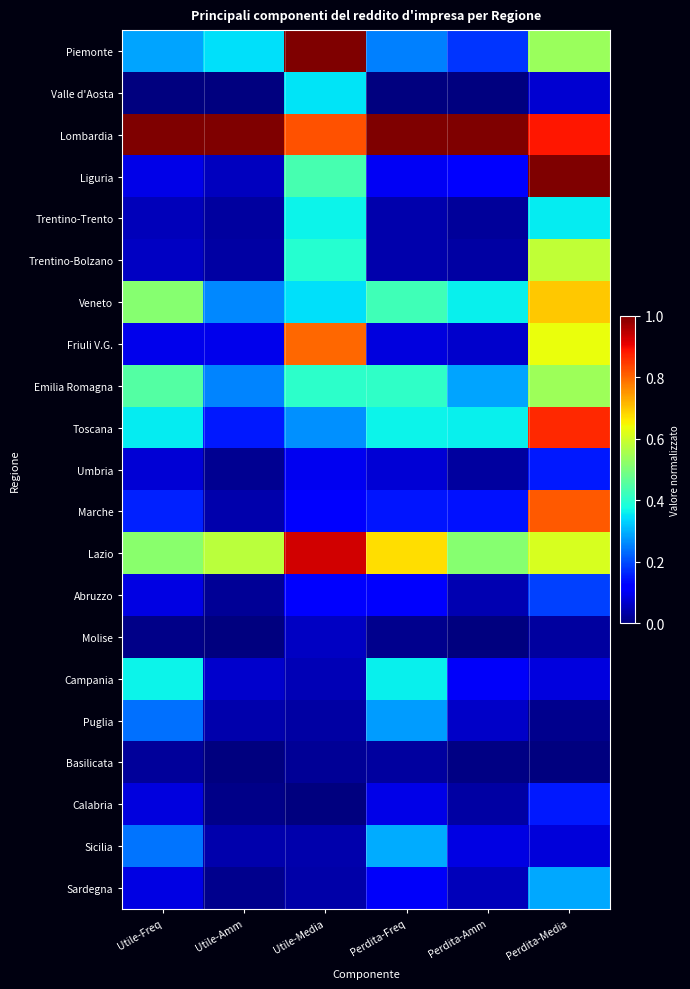

Reading left to right, list all the values displayed in this chart.

Piemonte: Utile-Freq=0.3	Utile-Amm=0.3	Utile-Media=1.0	Perdita-Freq=0.3	Perdita-Amm=0.2	Perdita-Media=0.5
Valle d'Aosta: Utile-Freq=0.0	Utile-Amm=0.0	Utile-Media=0.3	Perdita-Freq=0.0	Perdita-Amm=0.0	Perdita-Media=0.1
Lombardia: Utile-Freq=1.0	Utile-Amm=1.0	Utile-Media=0.8	Perdita-Freq=1.0	Perdita-Amm=1.0	Perdita-Media=0.9
Liguria: Utile-Freq=0.1	Utile-Amm=0.1	Utile-Media=0.4	Perdita-Freq=0.1	Perdita-Amm=0.1	Perdita-Media=1.0
Trentino-Trento: Utile-Freq=0.1	Utile-Amm=0.0	Utile-Media=0.4	Perdita-Freq=0.0	Perdita-Amm=0.0	Perdita-Media=0.4
Trentino-Bolzano: Utile-Freq=0.1	Utile-Amm=0.0	Utile-Media=0.4	Perdita-Freq=0.0	Perdita-Amm=0.0	Perdita-Media=0.6
Veneto: Utile-Freq=0.5	Utile-Amm=0.3	Utile-Media=0.3	Perdita-Freq=0.4	Perdita-Amm=0.4	Perdita-Media=0.7
Friuli V.G.: Utile-Freq=0.1	Utile-Amm=0.1	Utile-Media=0.8	Perdita-Freq=0.1	Perdita-Amm=0.1	Perdita-Media=0.6
Emilia Romagna: Utile-Freq=0.5	Utile-Amm=0.3	Utile-Media=0.4	Perdita-Freq=0.4	Perdita-Amm=0.3	Perdita-Media=0.5
Toscana: Utile-Freq=0.4	Utile-Amm=0.2	Utile-Media=0.3	Perdita-Freq=0.4	Perdita-Amm=0.4	Perdita-Media=0.9
Umbria: Utile-Freq=0.1	Utile-Amm=0.0	Utile-Media=0.1	Perdita-Freq=0.1	Perdita-Amm=0.0	Perdita-Media=0.1
Marche: Utile-Freq=0.2	Utile-Amm=0.0	Utile-Media=0.1	Perdita-Freq=0.1	Perdita-Amm=0.1	Perdita-Media=0.8
Lazio: Utile-Freq=0.5	Utile-Amm=0.6	Utile-Media=0.9	Perdita-Freq=0.7	Perdita-Amm=0.5	Perdita-Media=0.6
Abruzzo: Utile-Freq=0.1	Utile-Amm=0.0	Utile-Media=0.1	Perdita-Freq=0.1	Perdita-Amm=0.0	Perdita-Media=0.2
Molise: Utile-Freq=0.0	Utile-Amm=0.0	Utile-Media=0.1	Perdita-Freq=0.0	Perdita-Amm=0.0	Perdita-Media=0.0
Campania: Utile-Freq=0.4	Utile-Amm=0.1	Utile-Media=0.1	Perdita-Freq=0.4	Perdita-Amm=0.1	Perdita-Media=0.1
Puglia: Utile-Freq=0.2	Utile-Amm=0.0	Utile-Media=0.0	Perdita-Freq=0.3	Perdita-Amm=0.1	Perdita-Media=0.0
Basilicata: Utile-Freq=0.0	Utile-Amm=0.0	Utile-Media=0.0	Perdita-Freq=0.0	Perdita-Amm=0.0	Perdita-Media=0.0
Calabria: Utile-Freq=0.1	Utile-Amm=0.0	Utile-Media=0.0	Perdita-Freq=0.1	Perdita-Amm=0.0	Perdita-Media=0.1
Sicilia: Utile-Freq=0.2	Utile-Amm=0.0	Utile-Media=0.0	Perdita-Freq=0.3	Perdita-Amm=0.1	Perdita-Media=0.1
Sardegna: Utile-Freq=0.1	Utile-Amm=0.0	Utile-Media=0.0	Perdita-Freq=0.1	Perdita-Amm=0.1	Perdita-Media=0.3